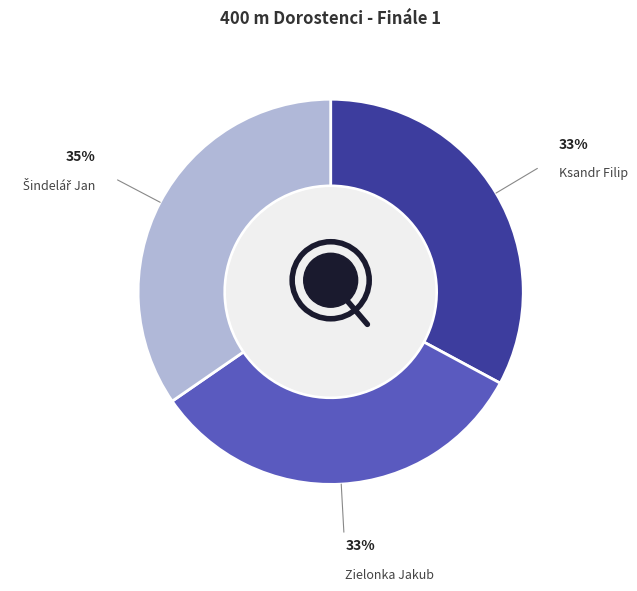

True or false: Zielonka Jakub accounts for 38% of the total.

False